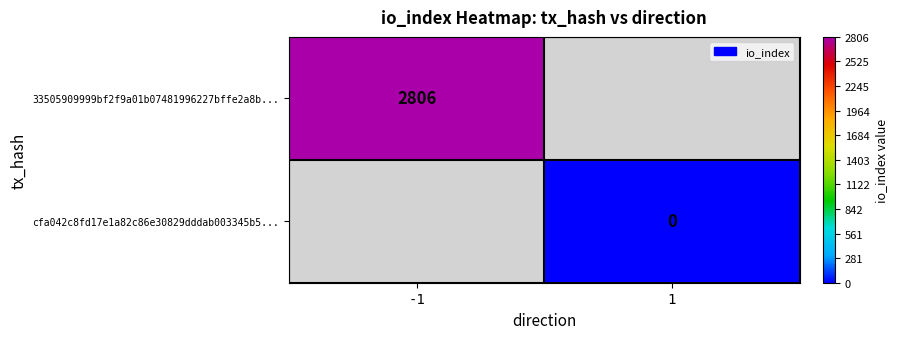

Between 1 and -1, which is larger?

-1